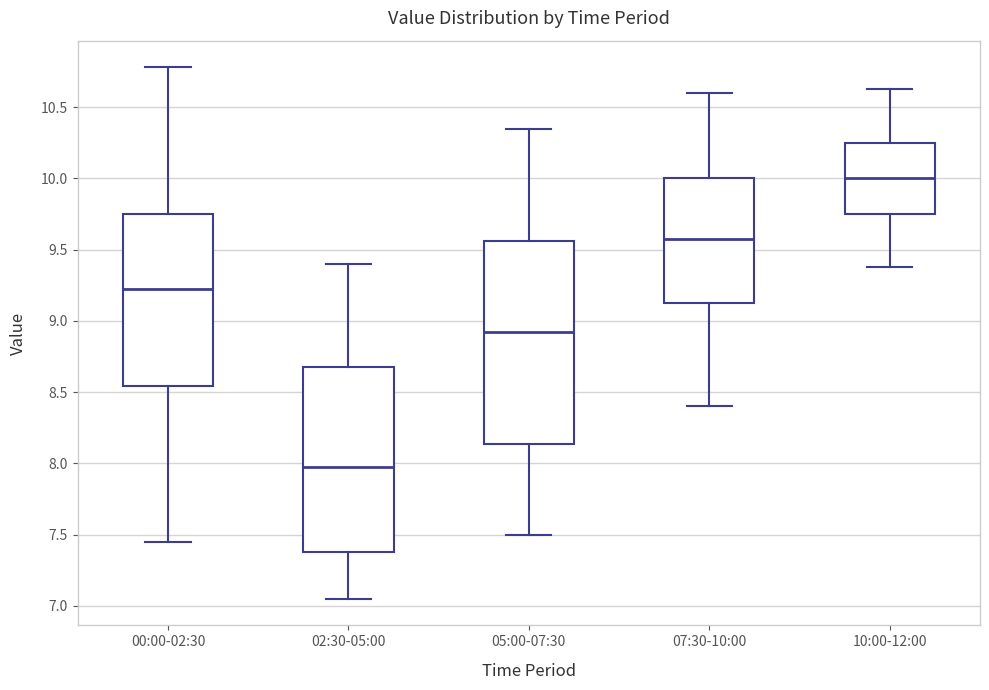

Which box's median line is the highest?

10:00-12:00